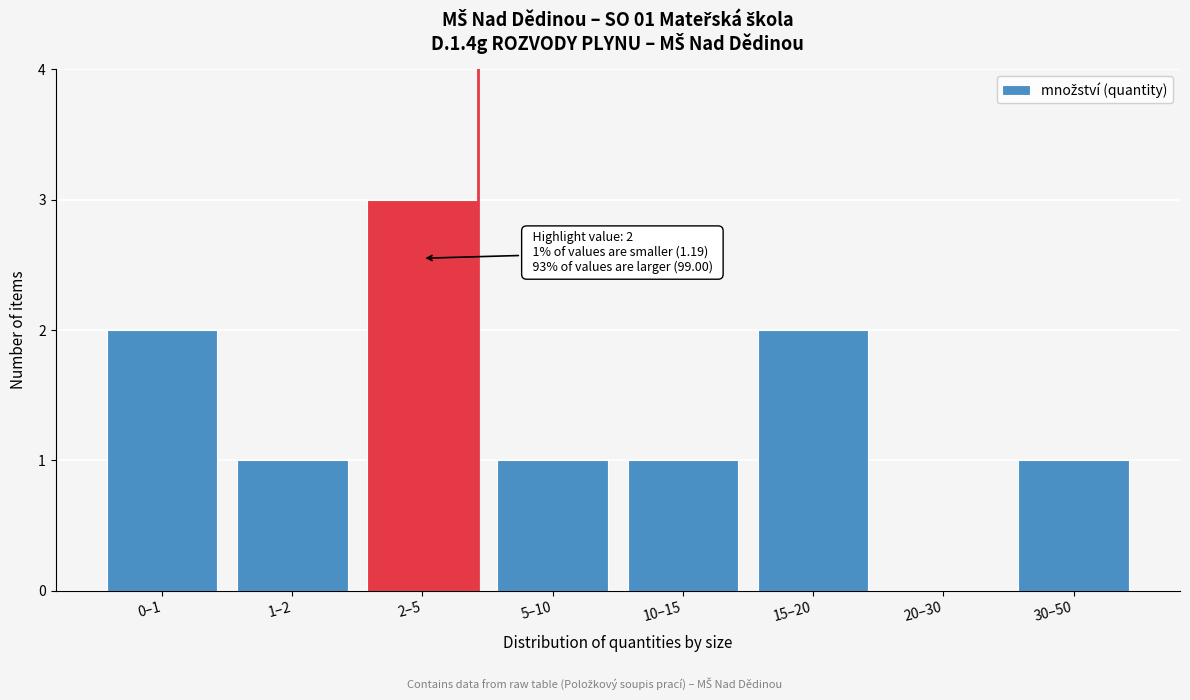

Reading left to right, what are all the values shown in this chart?

0–1=2	1–2=1	2–5=3	5–10=1	10–15=1	15–20=2	20–30=0	30–50=1